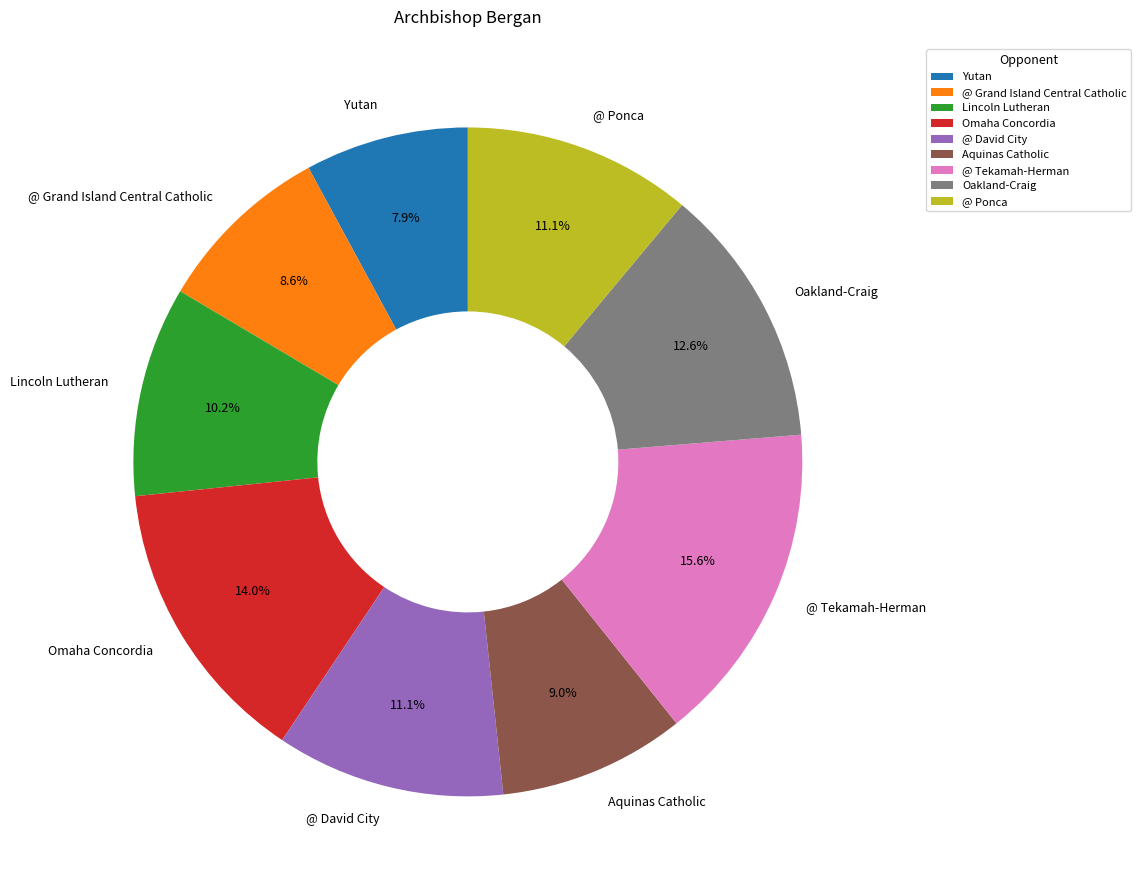

To the nearest percent, what is the difference between the largest and smallest slice percentages?

8%